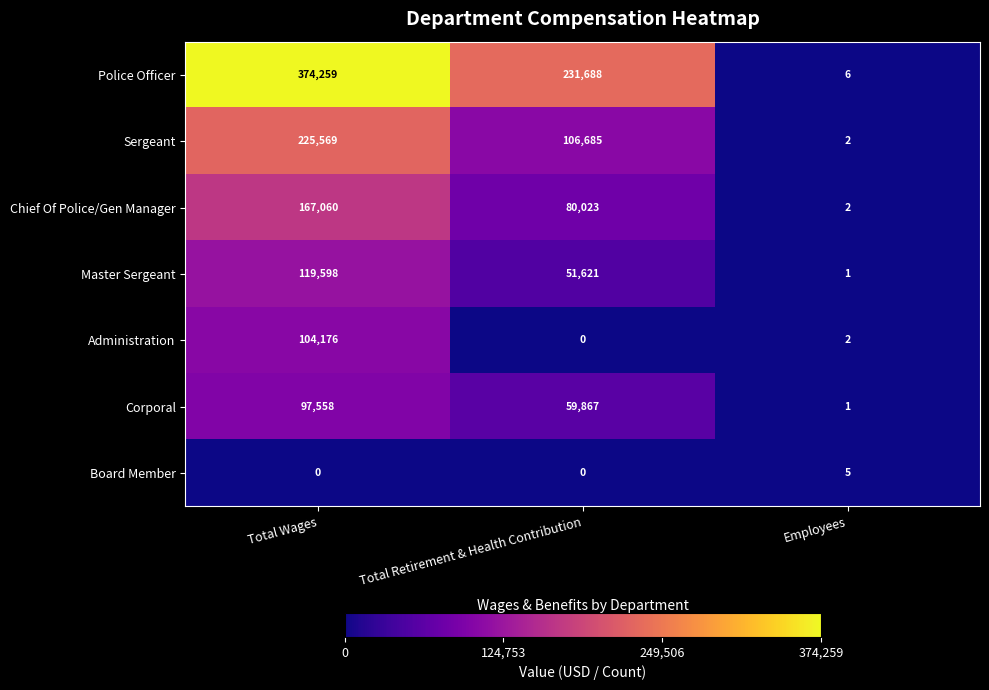

Is it true that Corporal equals 40207 at Total Retirement & Health Contribution?

False